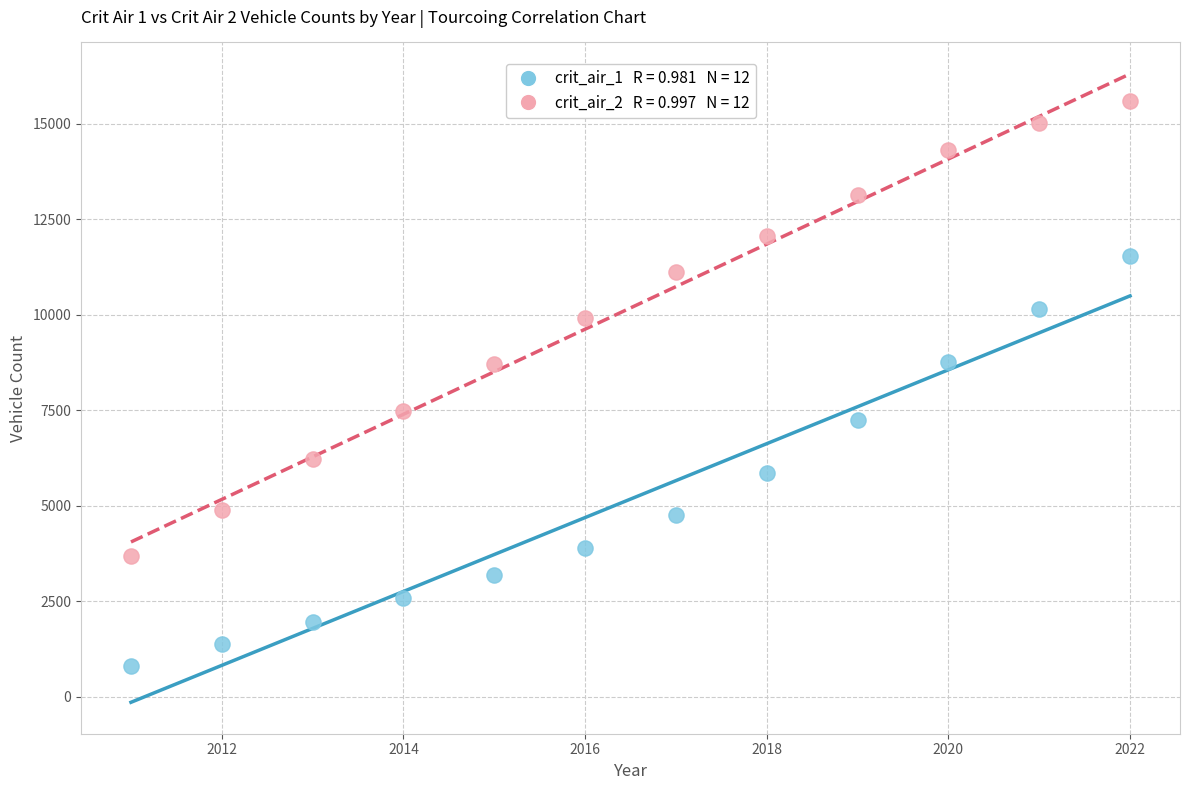

Across all data points, what is the range of Y values (max minus min)?

14791